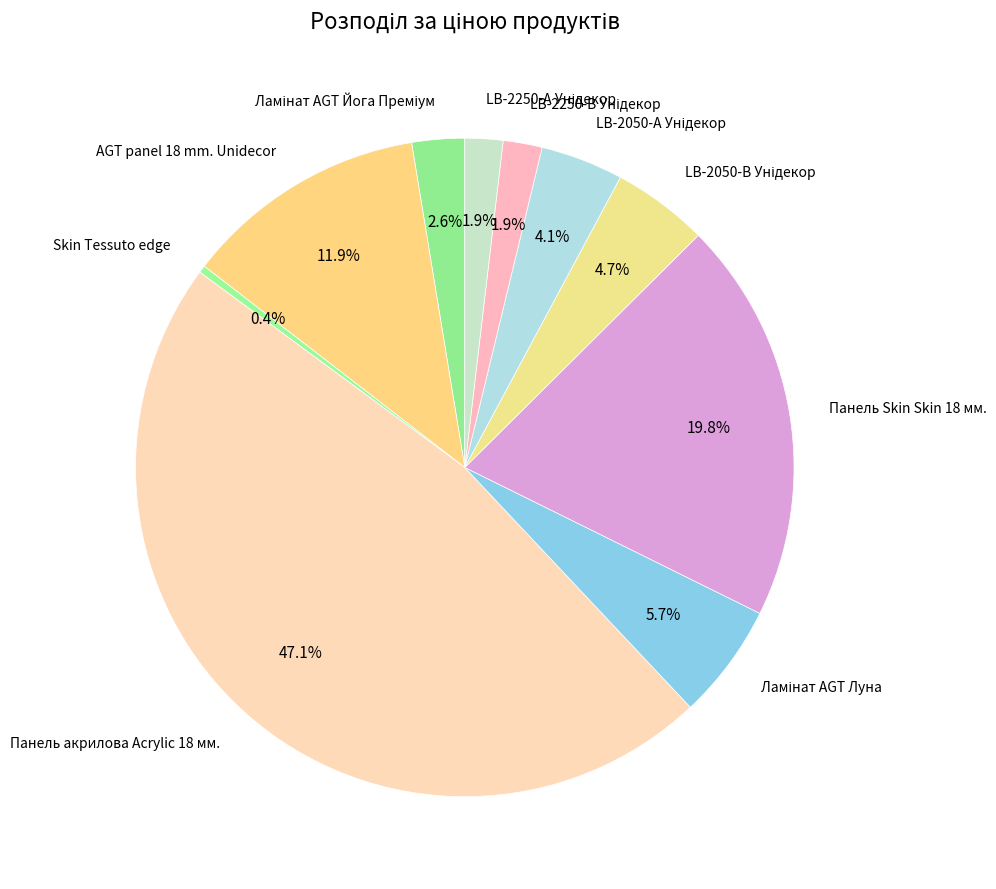

Which category has the smallest portion of the pie?

Skin Tessuto edge